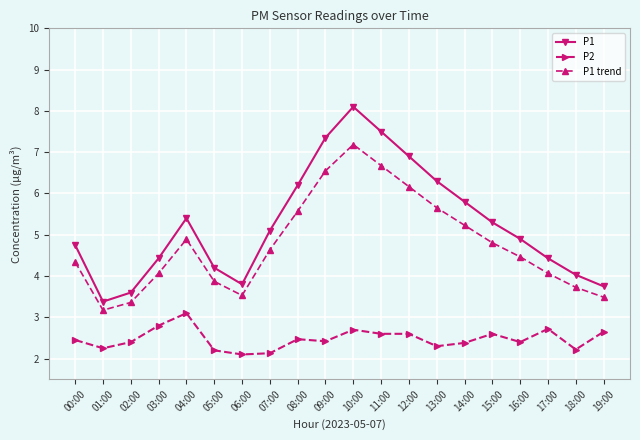

What is the difference between the maximum and minimum values in the P2 series?

1.0